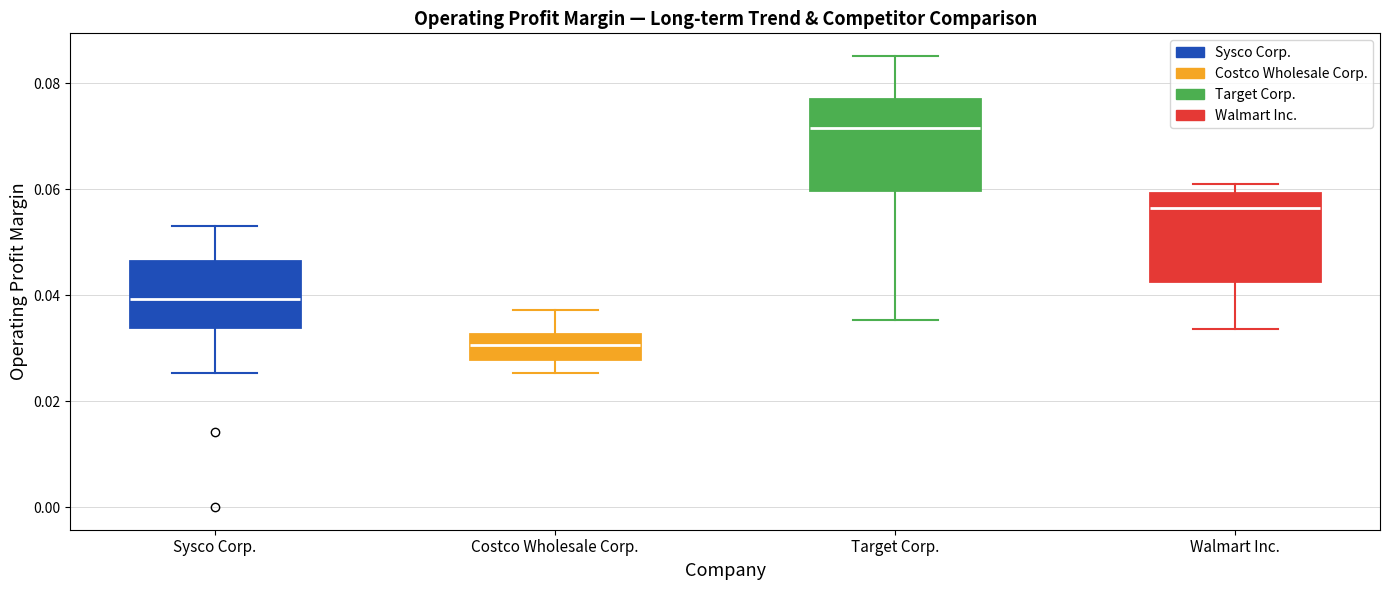

Reading left to right, transcribe this box plot: for each box, give where its median line is, the range the box spans, and where its two whiskers end, as read against the y-axis. The values are not printed on the chart, so give them approximately, as read against the axis.

Sysco Corp.: median 0.040, box 0.034 to 0.046, whiskers 0.026 to 0.054
Costco Wholesale Corp.: median 0.030, box 0.028 to 0.032, whiskers 0.026 to 0.038
Target Corp.: median 0.072, box 0.060 to 0.078, whiskers 0.036 to 0.086
Walmart Inc.: median 0.056, box 0.042 to 0.060, whiskers 0.034 to 0.062